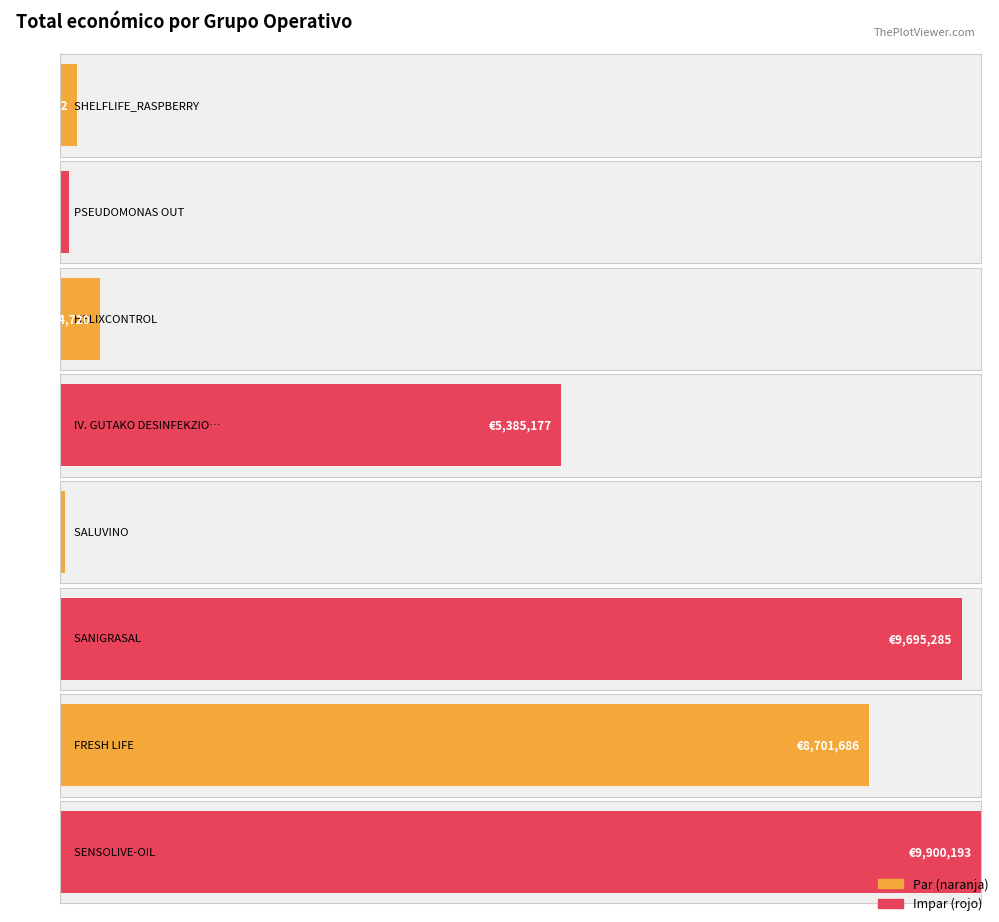

What is the greatest value displayed?

9900193